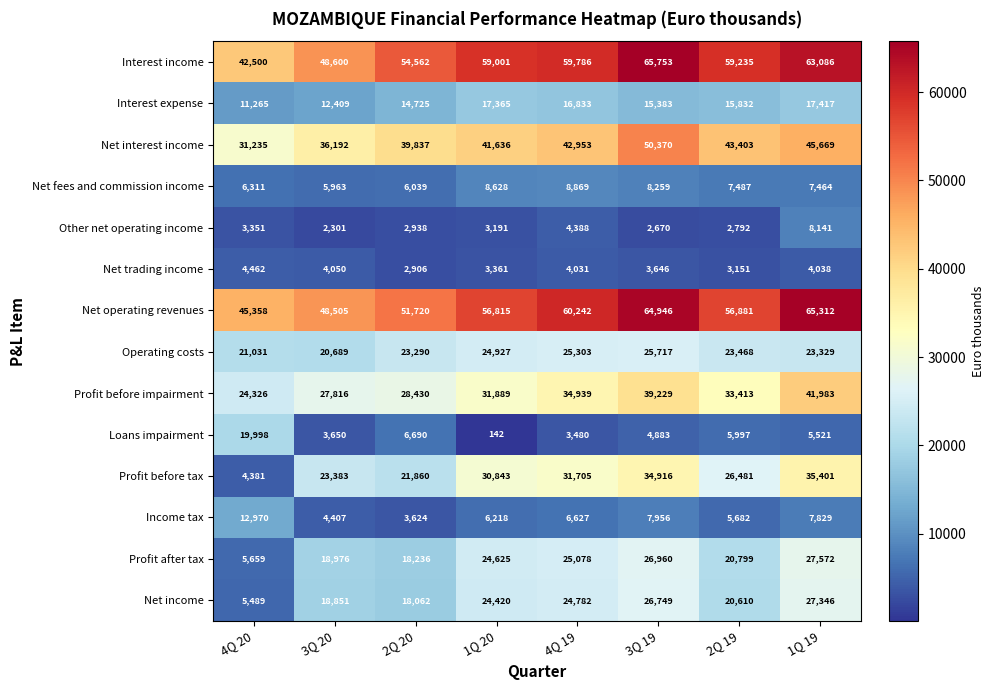

What is the difference between the maximum and minimum values in the Net trading income series?

1556